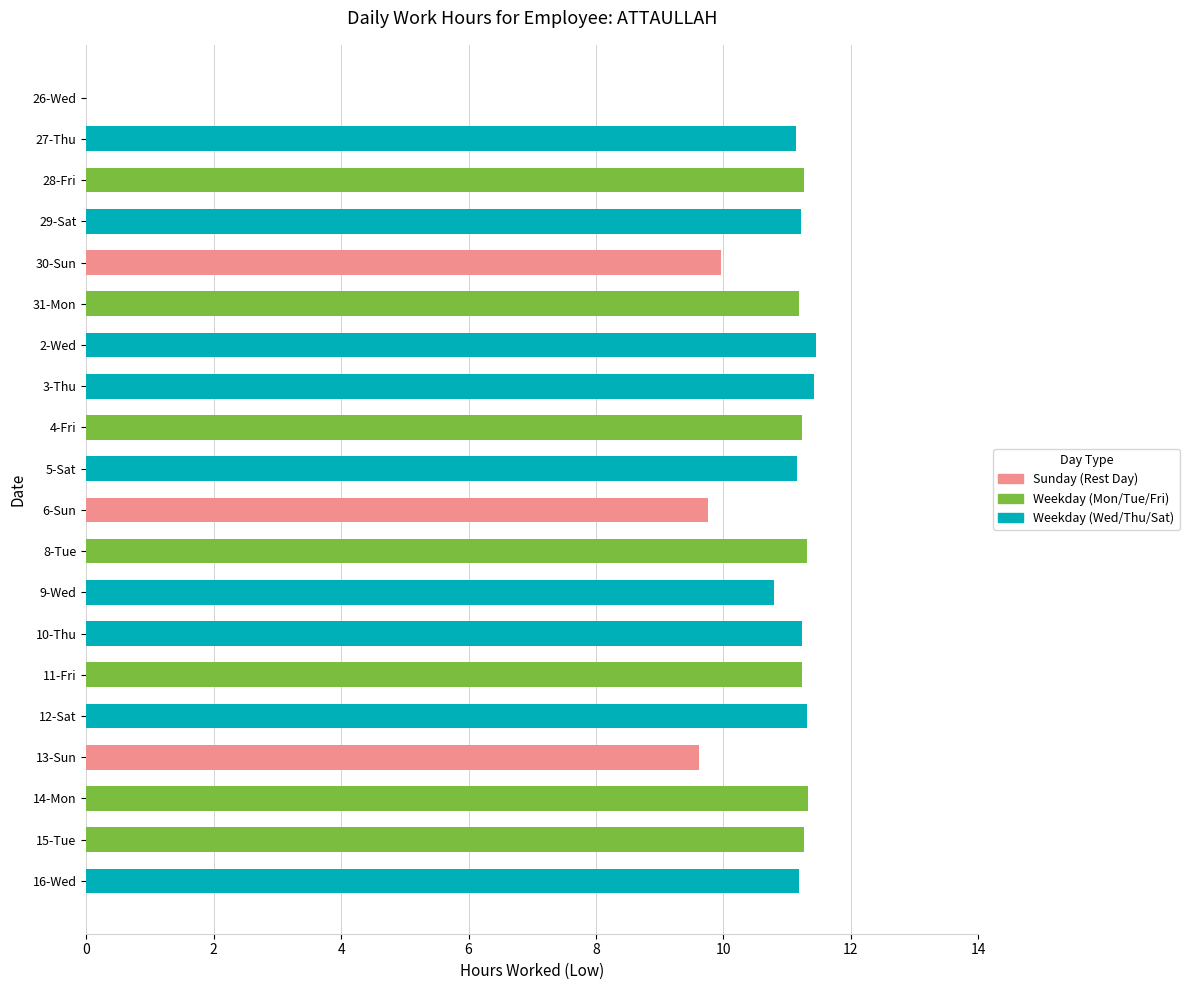

Approximately how many times larger is the value at 5-Sat compared to 15-Tue?

1.0